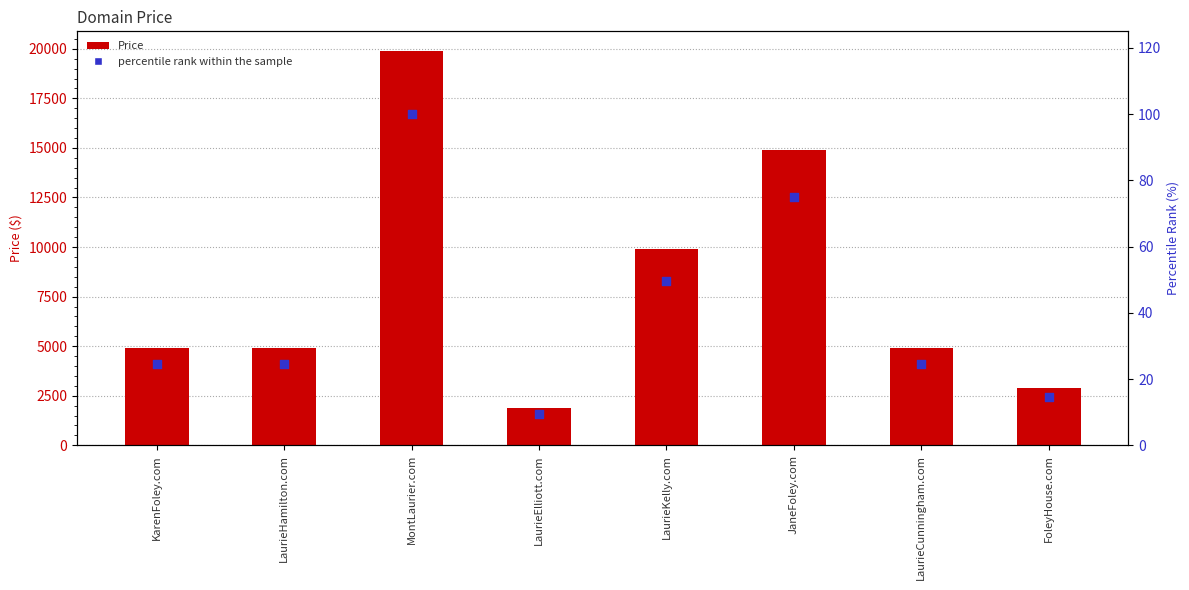

What are all the series names shown in the legend?

Price, percentile rank within the sample